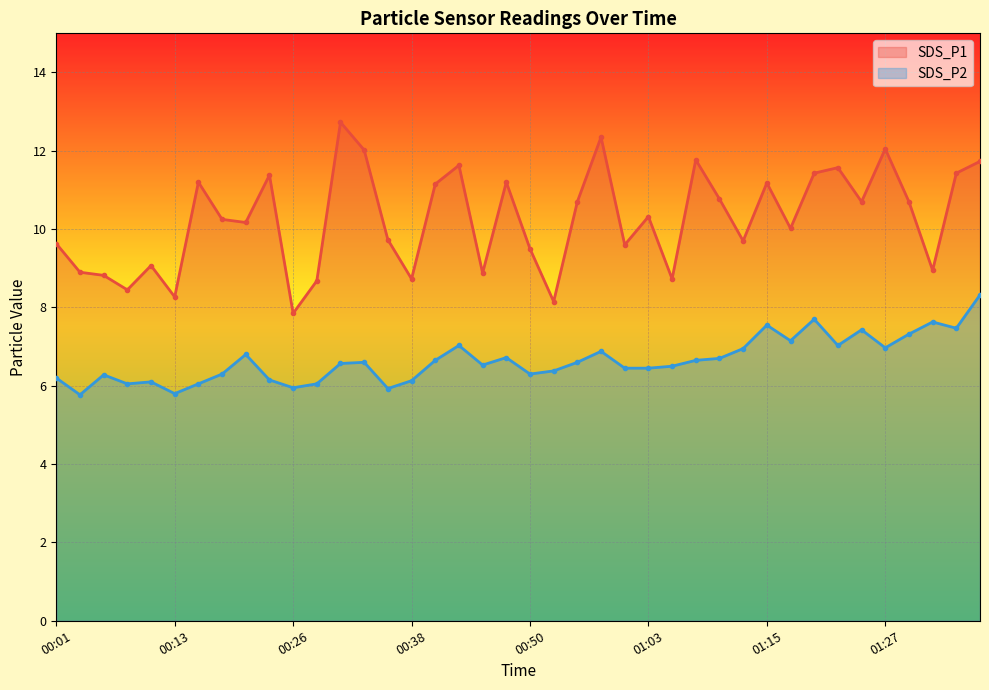

Which category has the highest value in the SDS_P2 series?

01:37